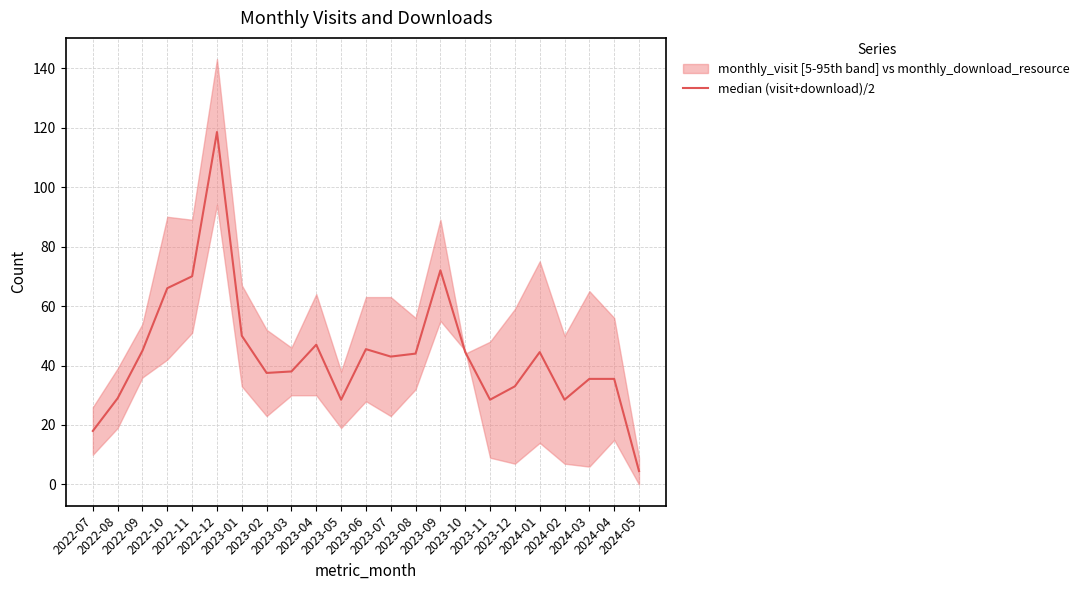

What position from the left is 2023-02?

8